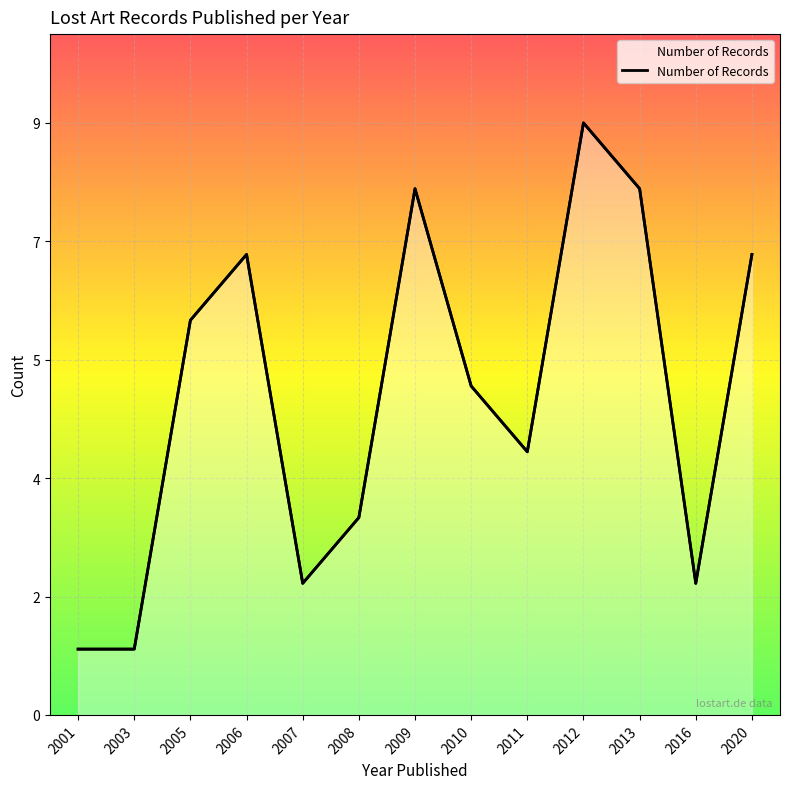

True or false: the data has more than 2 interior local peaks.

True